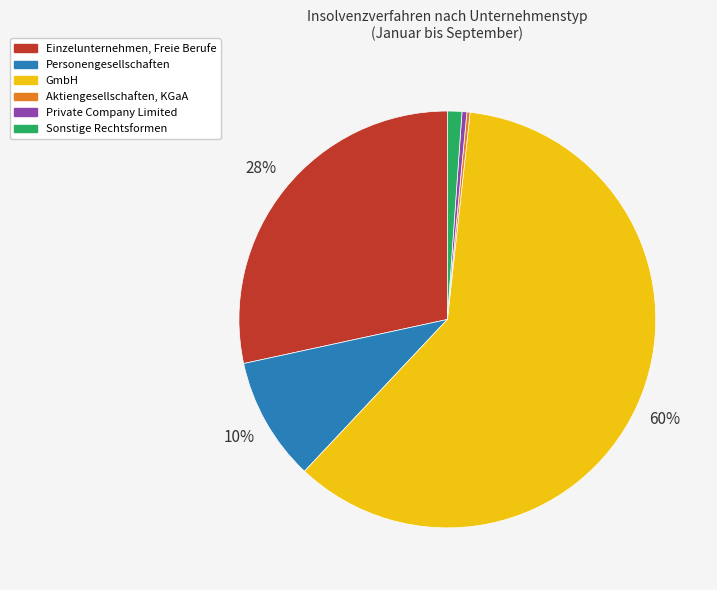

To the nearest percent, what is the average slice percentage?

17%